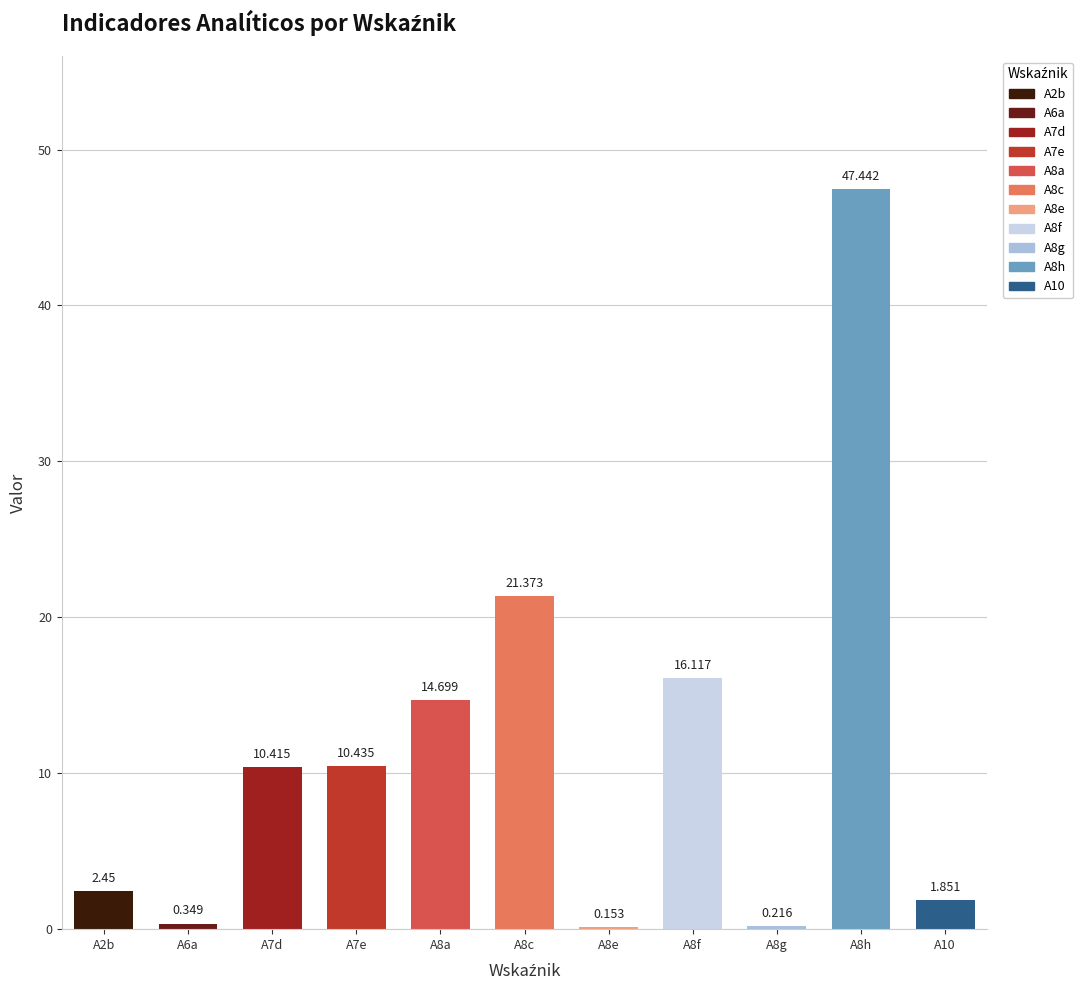

What is the smallest value displayed?

0.2